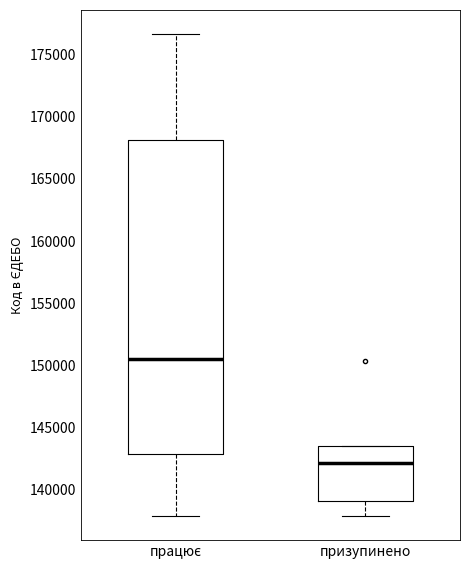

Which box is the tallest, from its lower edge to its upper edge?

працює